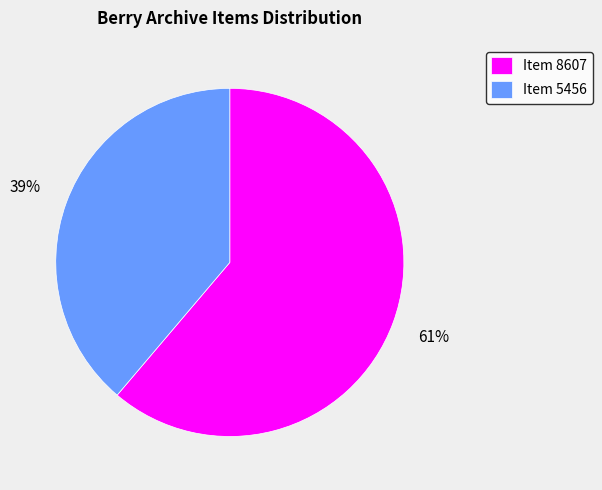

Is there a majority slice in this chart?

Yes